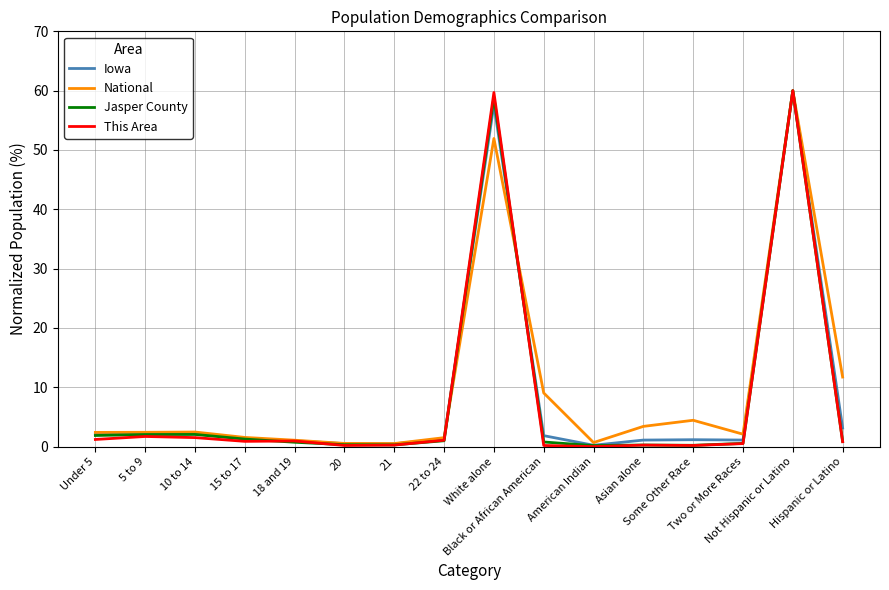

How many categories are shown in the chart?

16